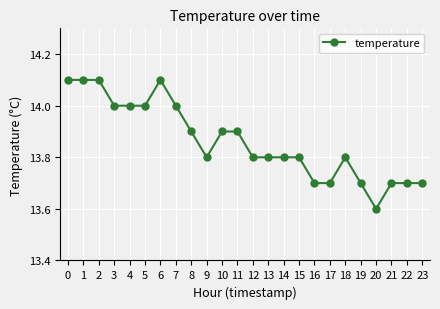

Between 14 and 8, which is larger?

8